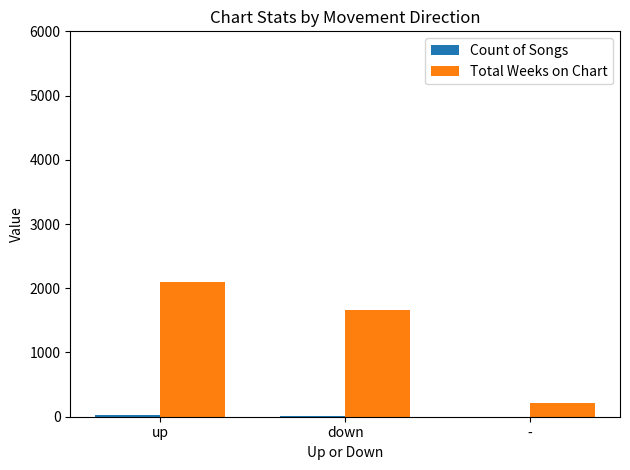

Which category has the highest value in the Total Weeks on Chart series?

up